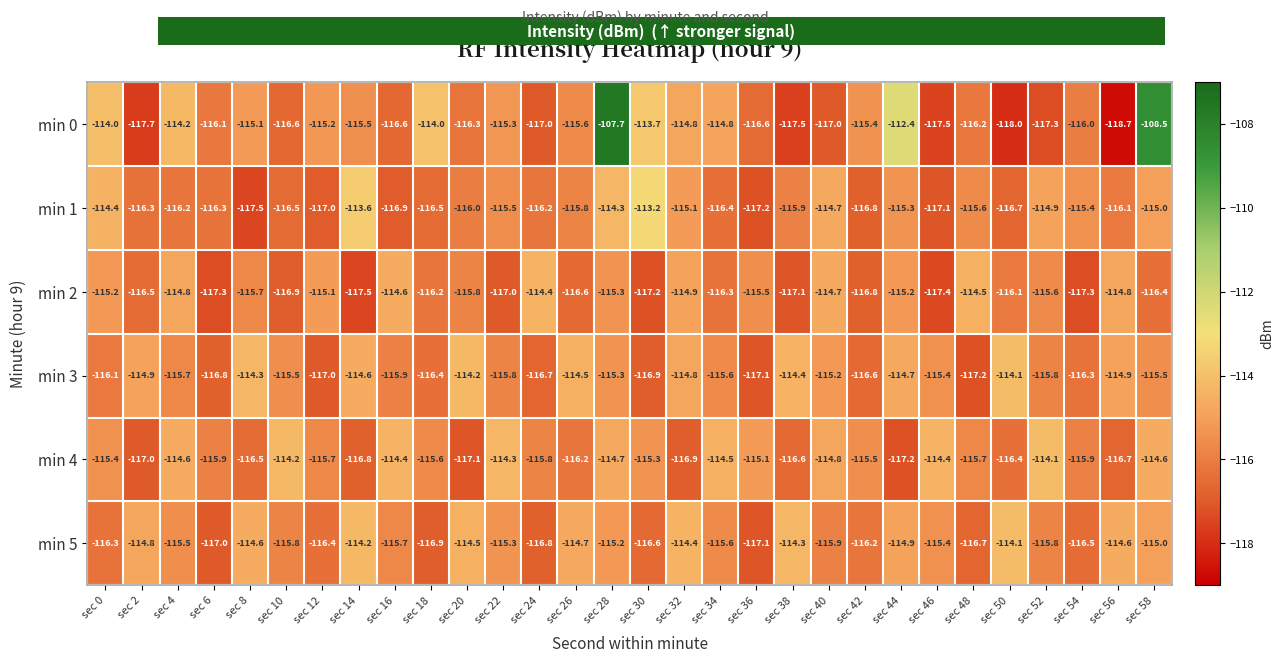

Rank the series at sec 10 from highest to lowest value.

min 4, min 3, min 5, min 1, min 0, min 2